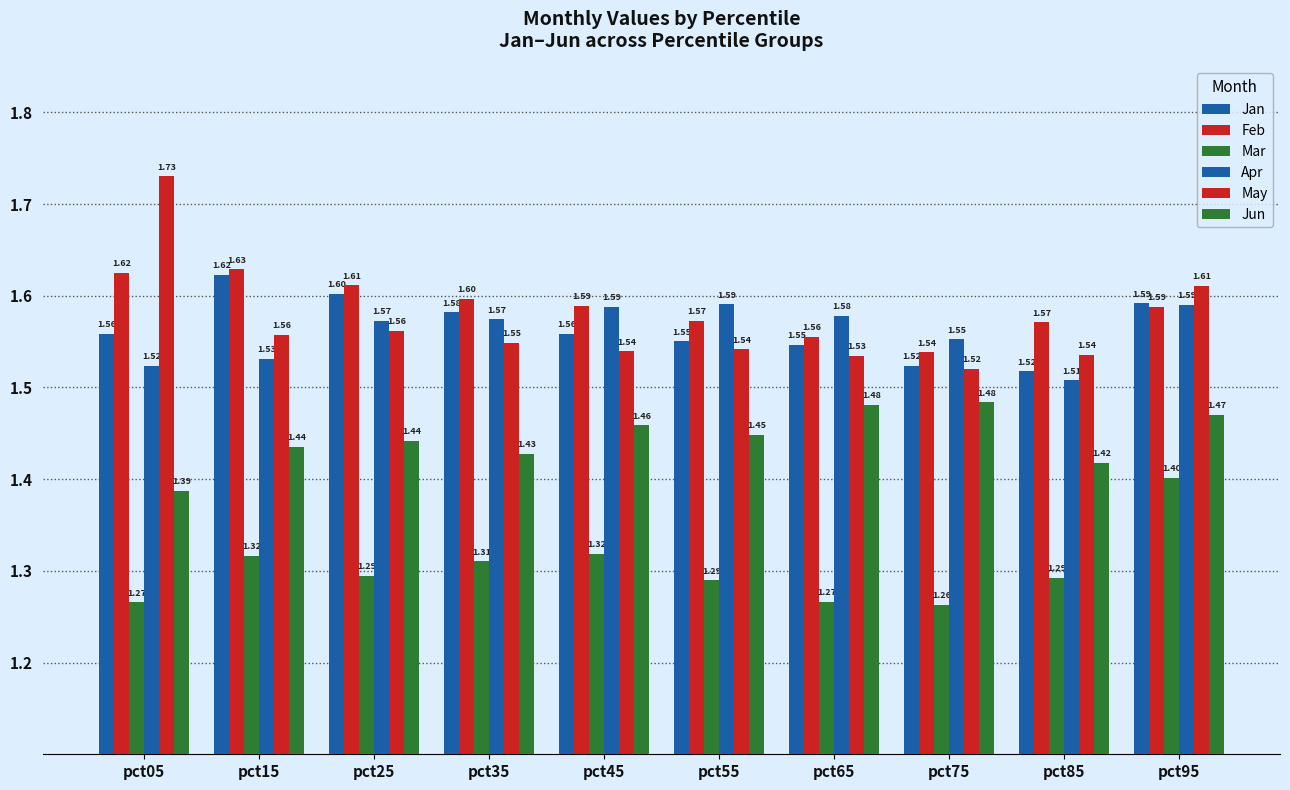

Reading left to right, list all the values displayed in this chart.

Jan: 1.6	1.6	1.6	1.6	1.6	1.6	1.5	1.5	1.5	1.6
Feb: 1.6	1.6	1.6	1.6	1.6	1.6	1.6	1.5	1.6	1.6
Mar: 1.3	1.3	1.3	1.3	1.3	1.3	1.3	1.3	1.3	1.4
Apr: 1.5	1.5	1.6	1.6	1.6	1.6	1.6	1.6	1.5	1.6
May: 1.7	1.6	1.6	1.5	1.5	1.5	1.5	1.5	1.5	1.6
Jun: 1.4	1.4	1.4	1.4	1.5	1.4	1.5	1.5	1.4	1.5